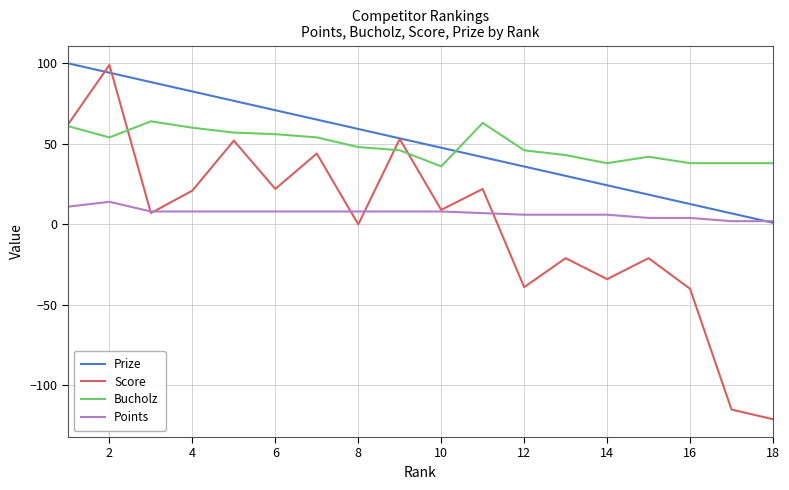

Reading right to left, what are all the values shown in this chart?

Prize: 1.0	6.8	12.7	18.5	24.3	30.1	35.9	41.8	47.6	53.4	59.2	65.1	70.9	76.7	82.5	88.3	94.2	100.0
Score: -121.0	-115.0	-40.0	-21.0	-34.0	-21.0	-39.0	22.0	9.0	53.0	0.0	44.0	22.0	52.0	21.0	7.0	99.0	62.0
Bucholz: 38.0	38.0	38.0	42.0	38.0	43.0	46.0	63.0	36.0	46.0	48.0	54.0	56.0	57.0	60.0	64.0	54.0	61.0
Points: 2.0	2.0	4.0	4.0	6.0	6.0	6.0	7.0	8.0	8.0	8.0	8.0	8.0	8.0	8.0	8.0	14.0	11.0